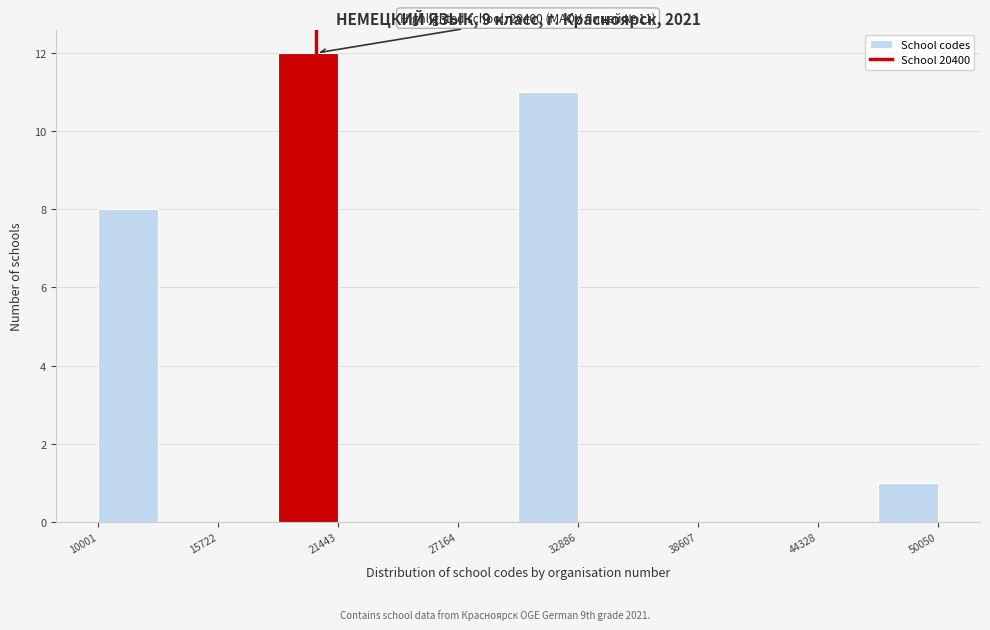

Read against the x-axis, roughly where is the centre of the tallest bar?

20000